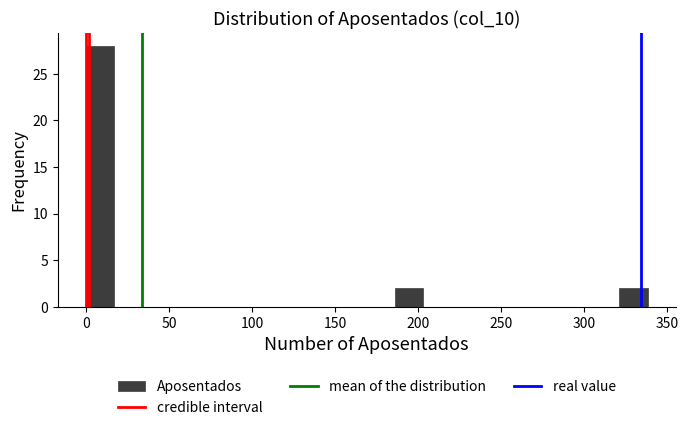

Around what value on the x-axis is the tallest bar? Give the approximate position of its centre, as read against the axis.

10